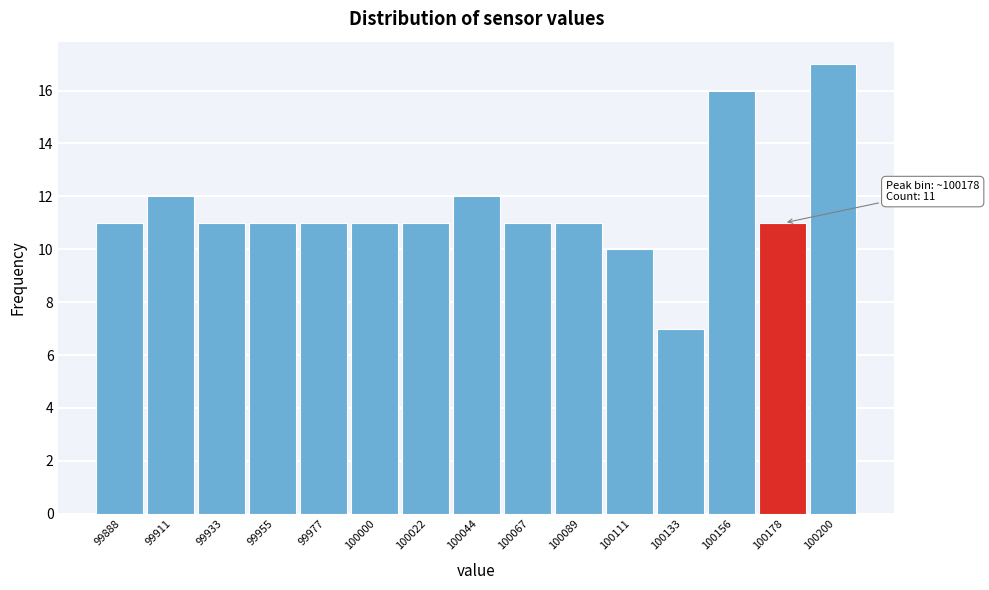

Which range on the x-axis has the tallest bar?

100190 to 100210